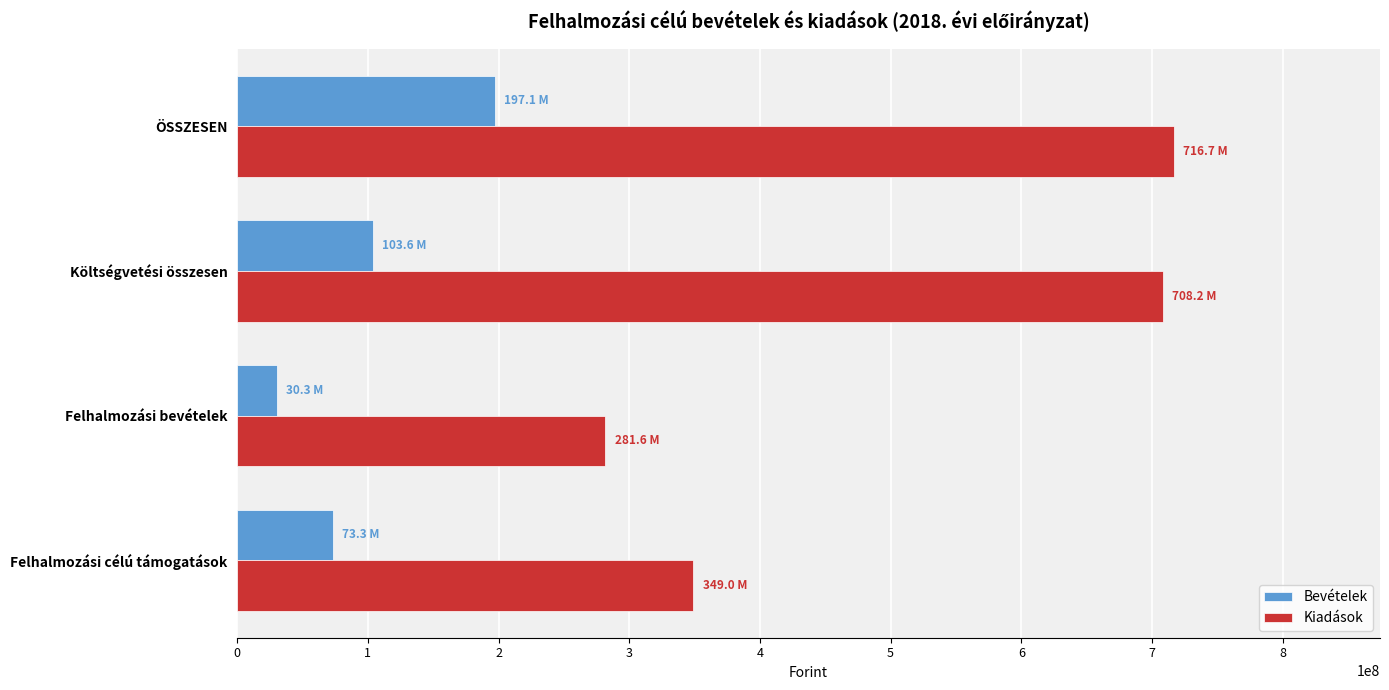

At how many categories does at least one series exceed 473015167?

2